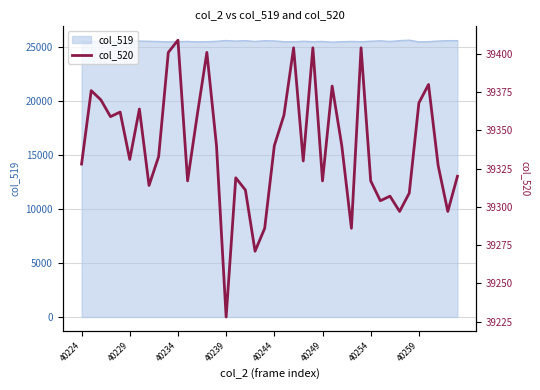

What is the highest value of the col_519 series?

25656